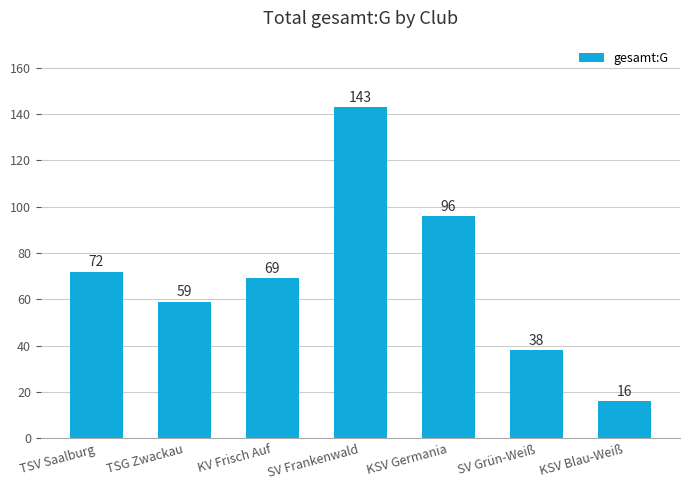

What is the sum of the values at TSV Saalburg and SV Grün-Weiß?

110